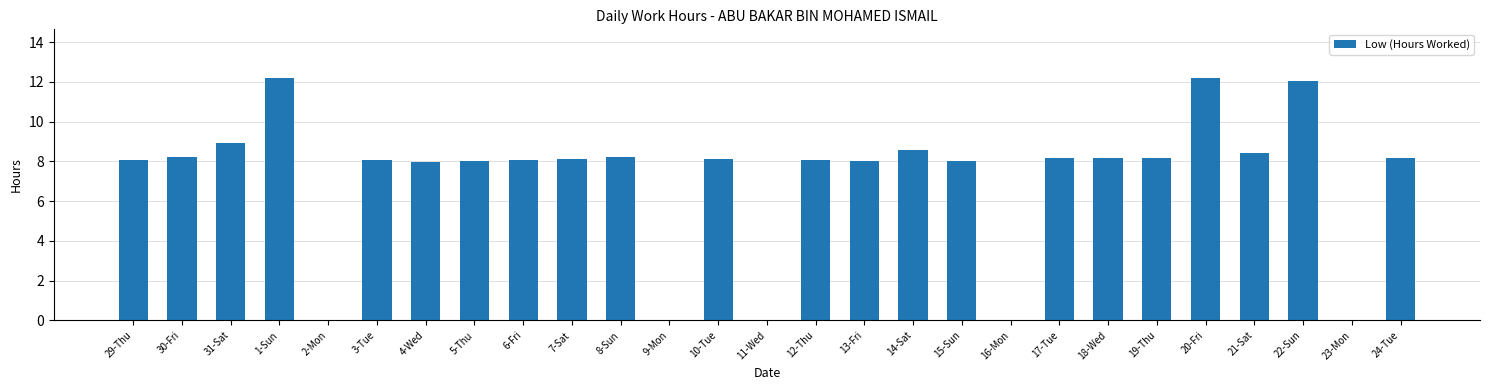

Is it true that the value at 9-Mon is 0.0?

True